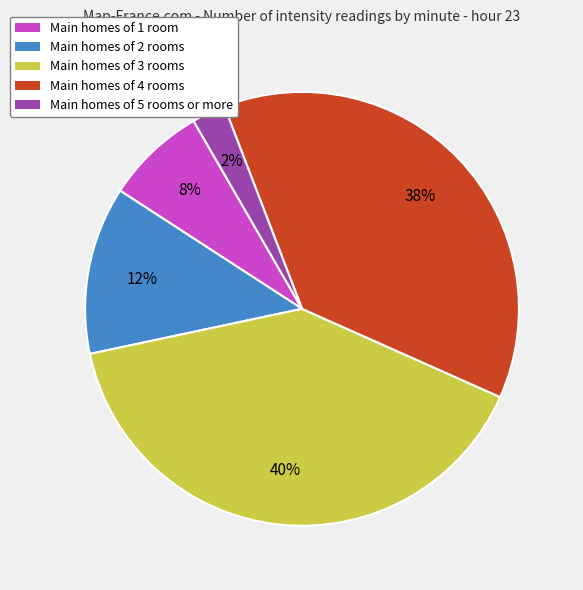

Is the sum of Main homes of 4 rooms and Main homes of 1 room greater than half?

No